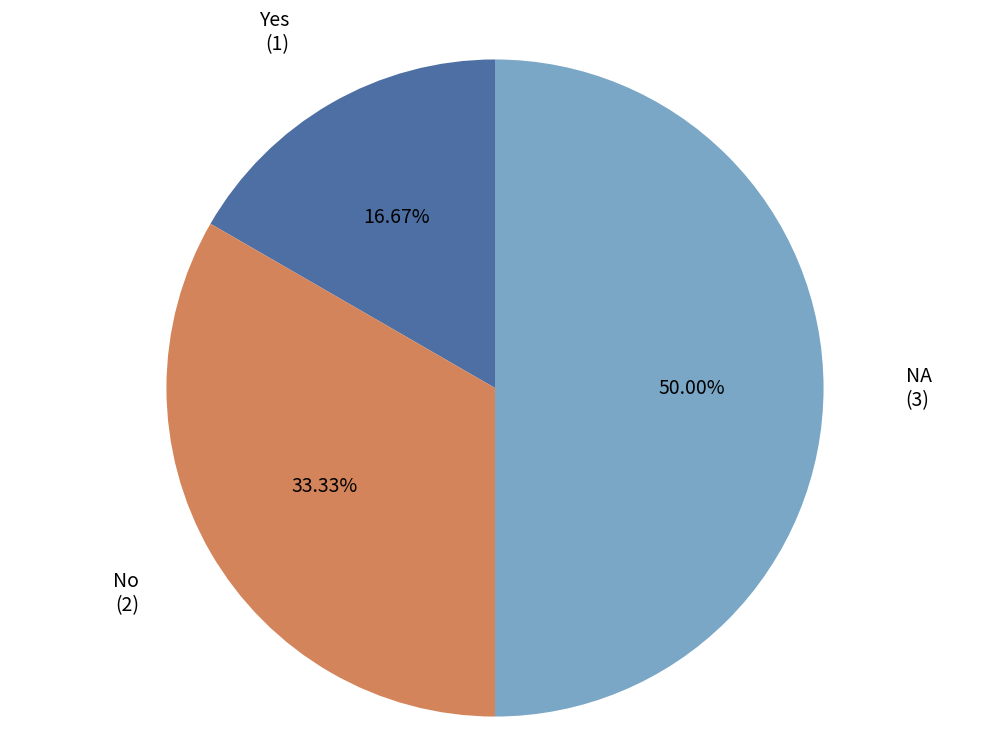

Count the number of slices in the pie.

3